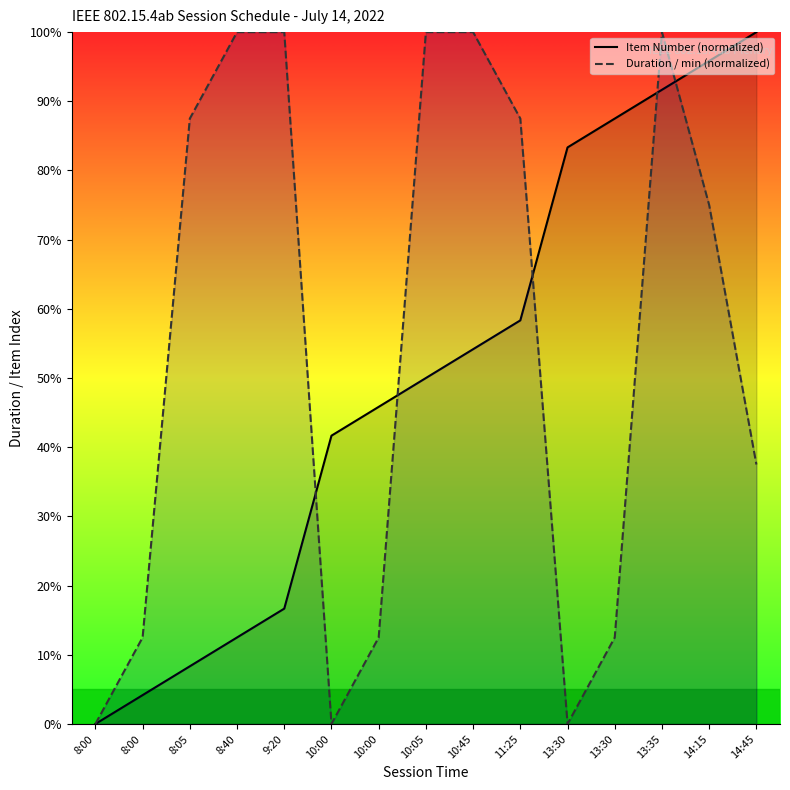

Rank the series by their average value, from highest to lowest.

Duration / min (normalized), Item Number (normalized)